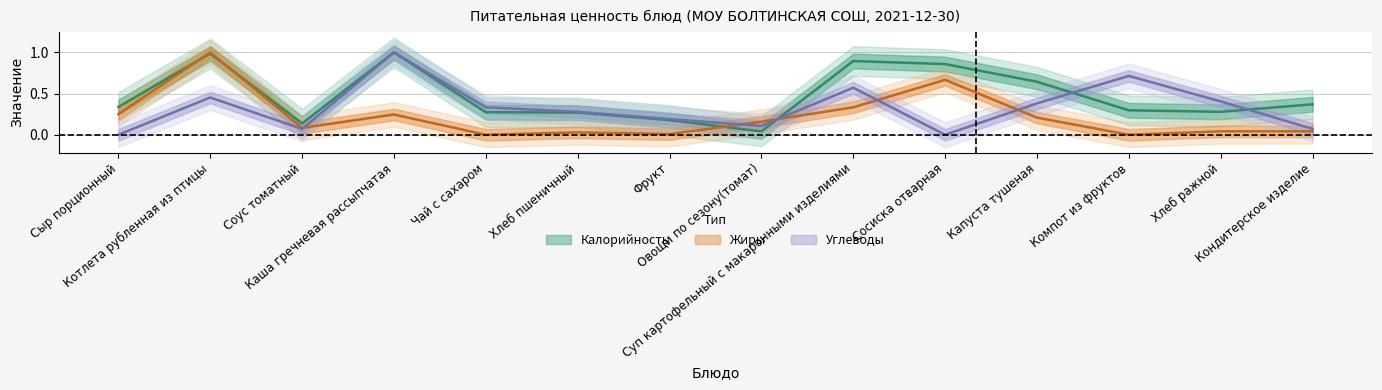

Which series has the largest total across all categories?

Калорийность